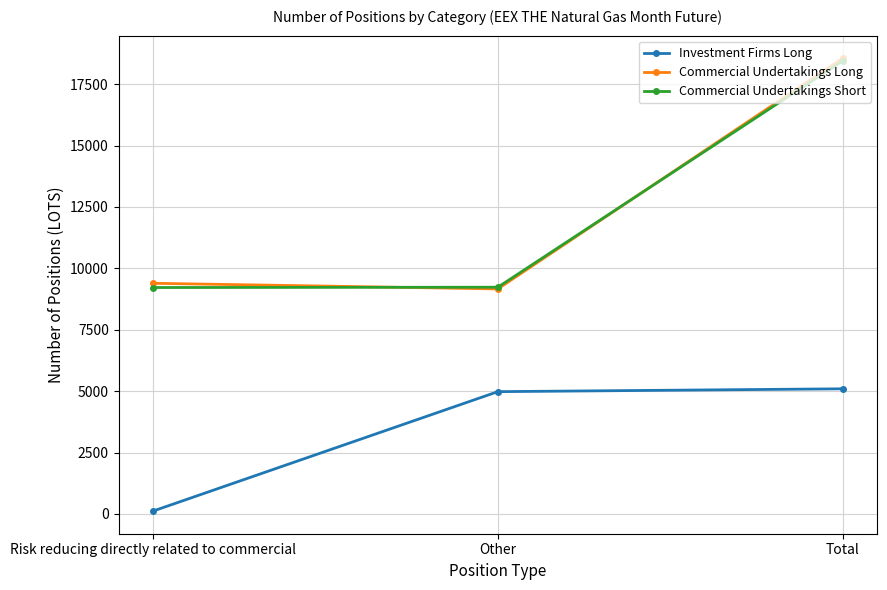

What is the label of the 2nd point from the left?

Other